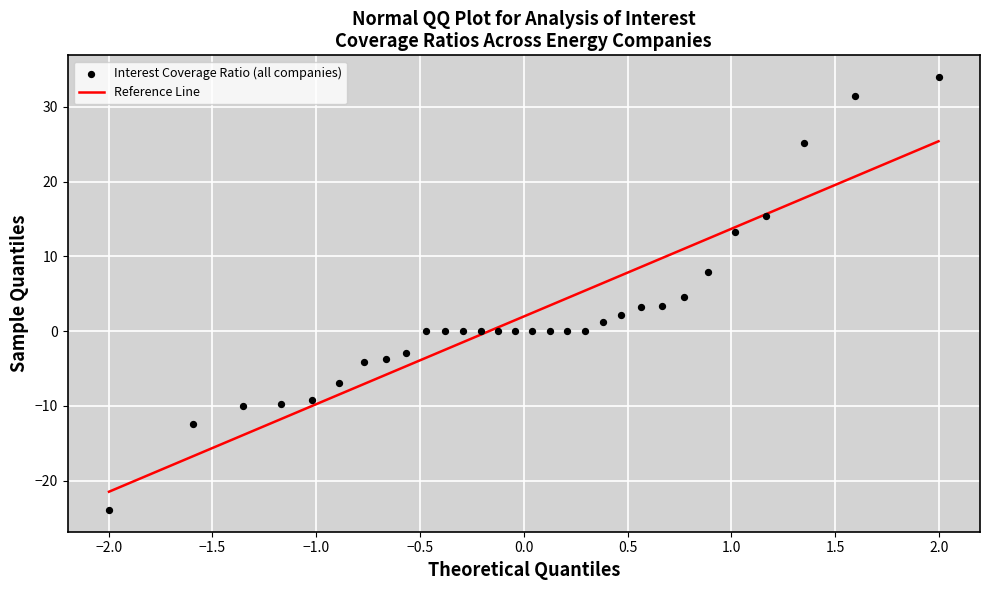

What is the range of X values (max minus min)?

4.0